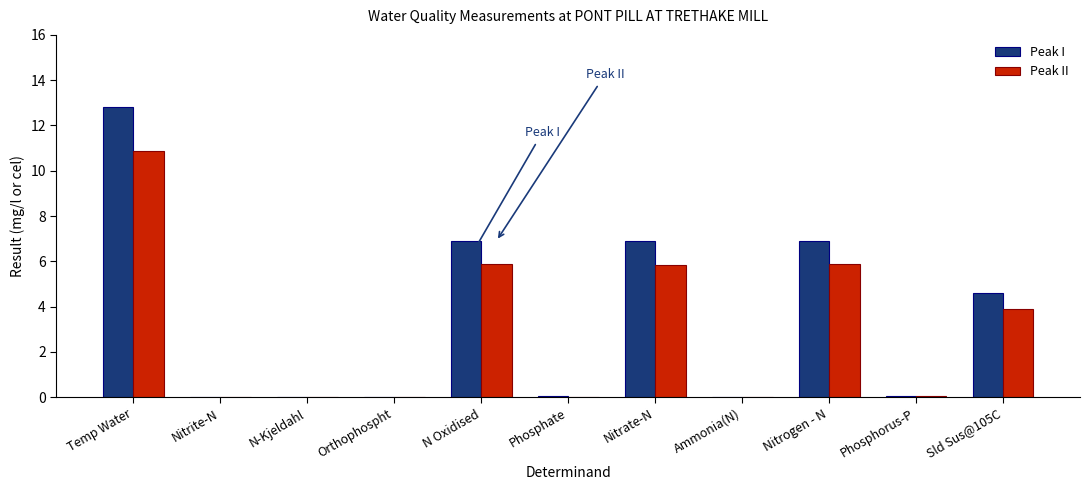

Is it true that Peak I equals 3.6 at Temp Water?

False